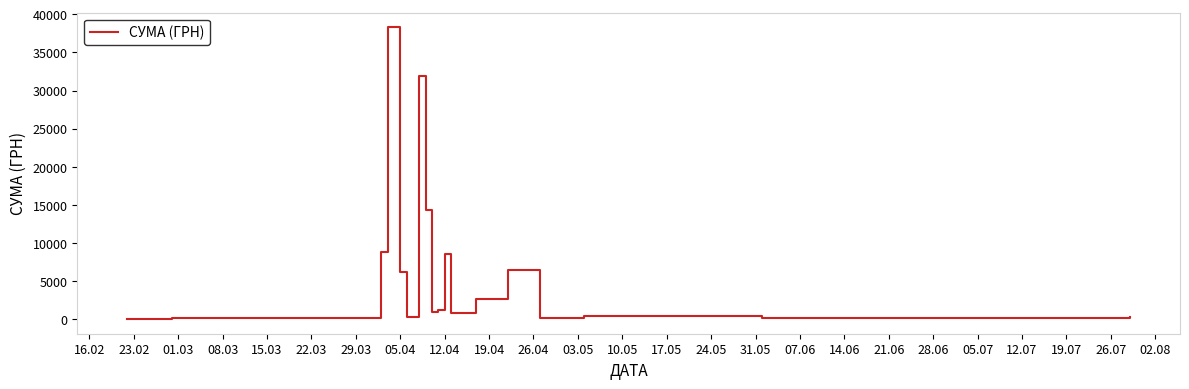

What is the greatest value displayed?

38303.0